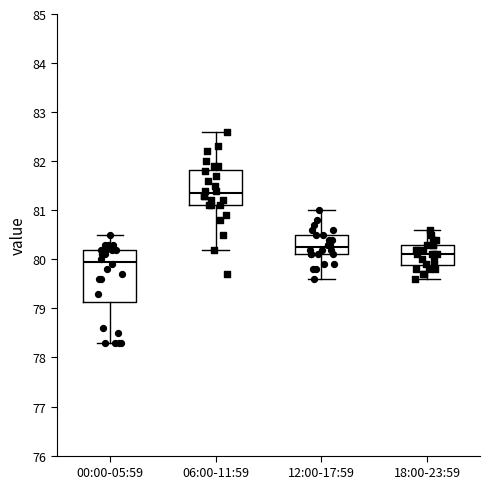

Reading left to right, read every box against the y-axis: the position of its median line, the range the box covers, and the ends of its whiskers. The values are not printed on the chart, so give them approximately, as read against the axis.

00:00-05:59: median 80.0, box 79.1 to 80.2, whiskers 78.3 to 80.5
06:00-11:59: median 81.4, box 81.1 to 81.8, whiskers 80.2 to 82.6
12:00-17:59: median 80.3, box 80.1 to 80.5, whiskers 79.6 to 81.0
18:00-23:59: median 80.1, box 79.9 to 80.3, whiskers 79.6 to 80.6